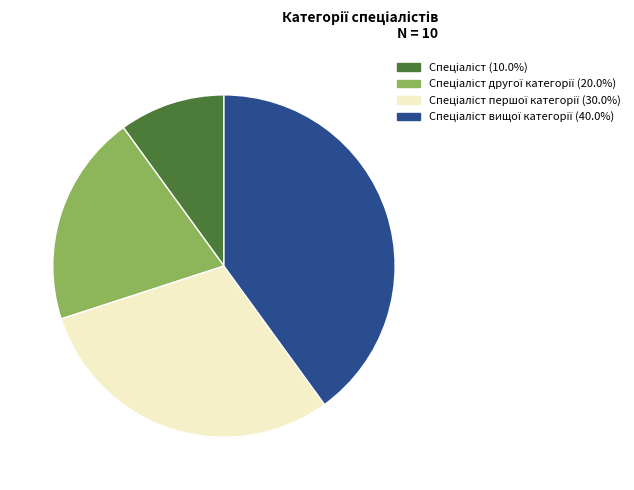

Is there any slice that represents more than half of the pie?

No